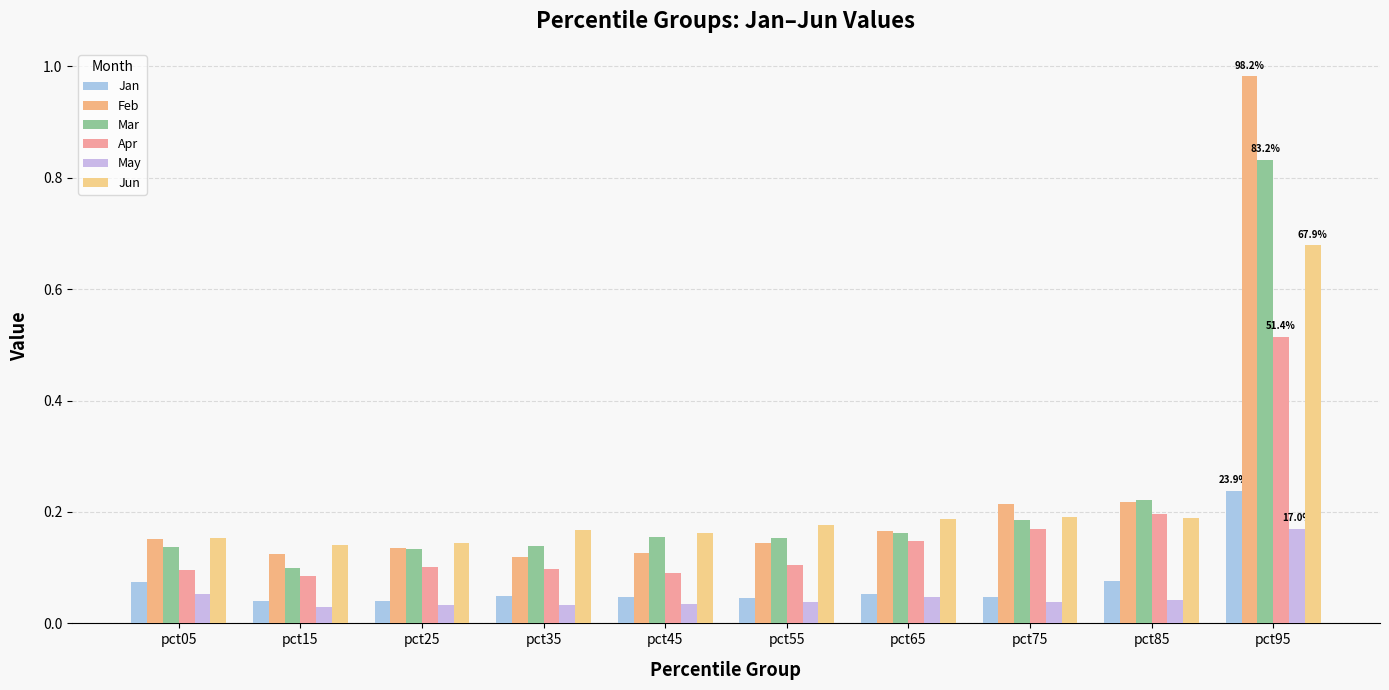

Between pct25 and pct55, which series saw the biggest shift?

Jun